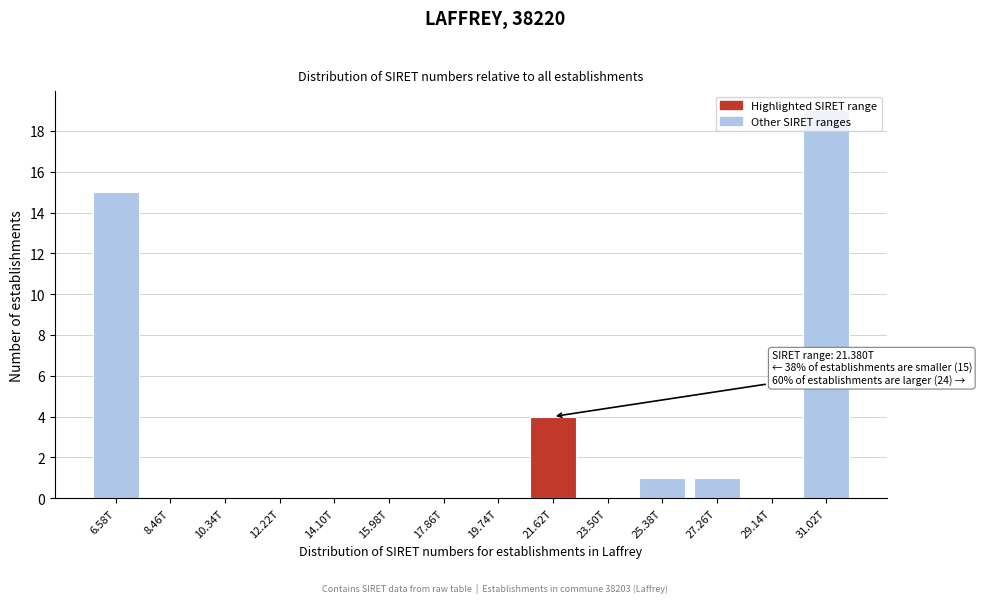

At which label is the value closest to 9?

21.62T